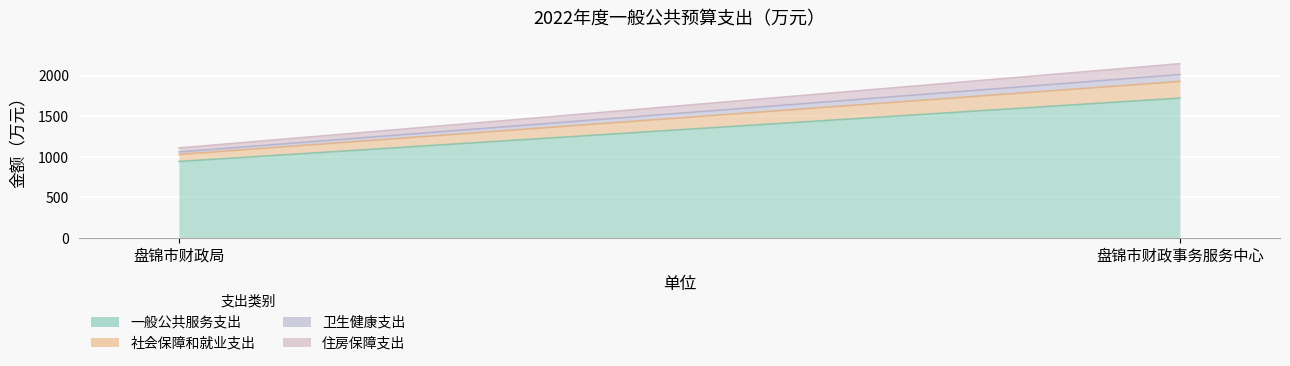

What is the value of the 住房保障支出 point at the 1st from the left?

49.4